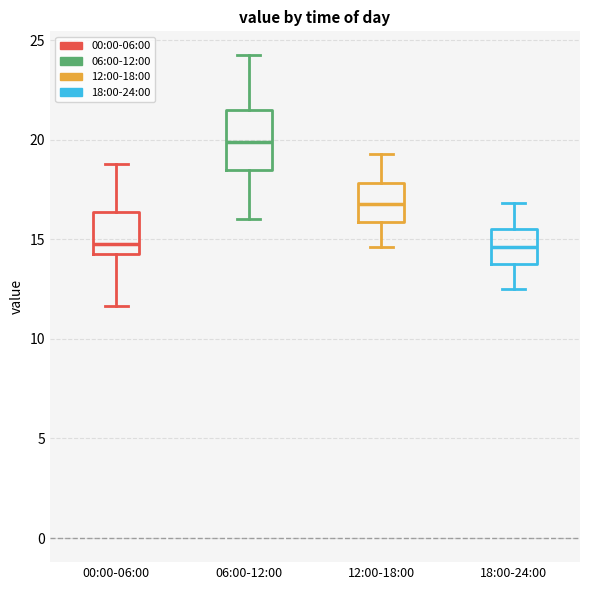

Comparing the boxes themselves (not the whiskers), which one is the tallest?

06:00-12:00